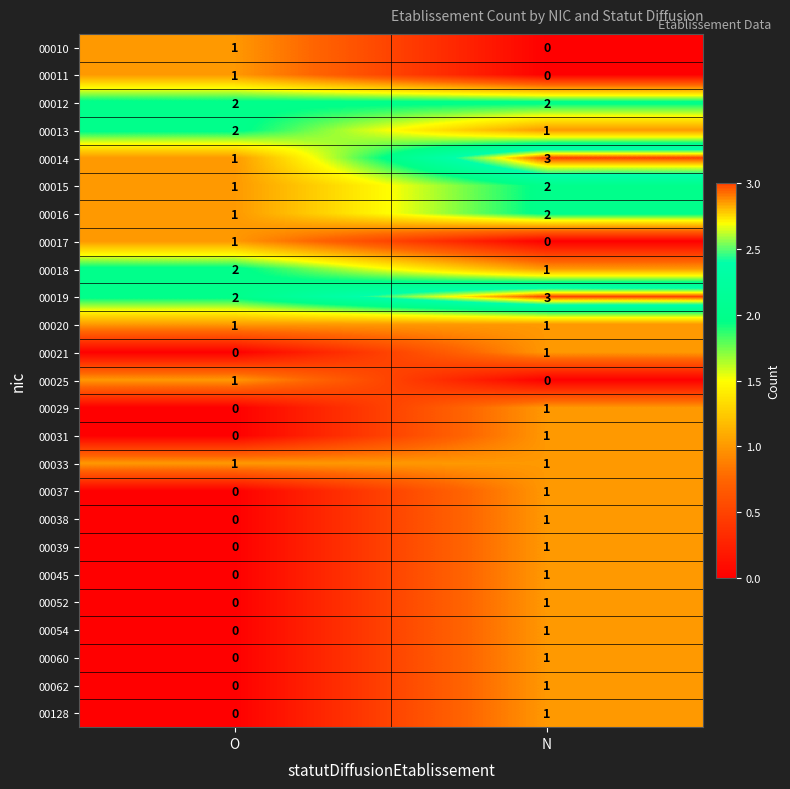

Is the value of 00021 at O greater than the value of 00060 at N?

No